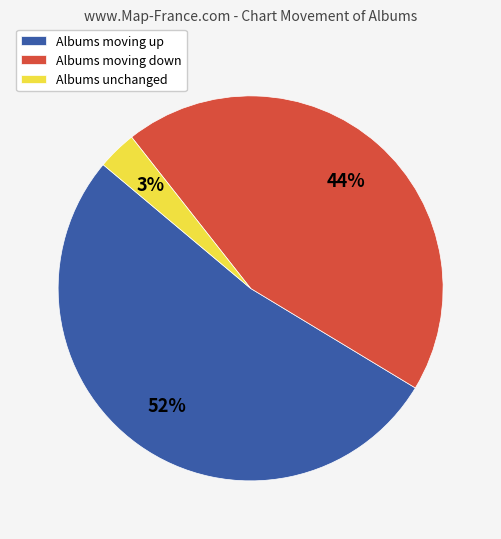

Between Albums unchanged and Albums moving up, which is larger?

Albums moving up